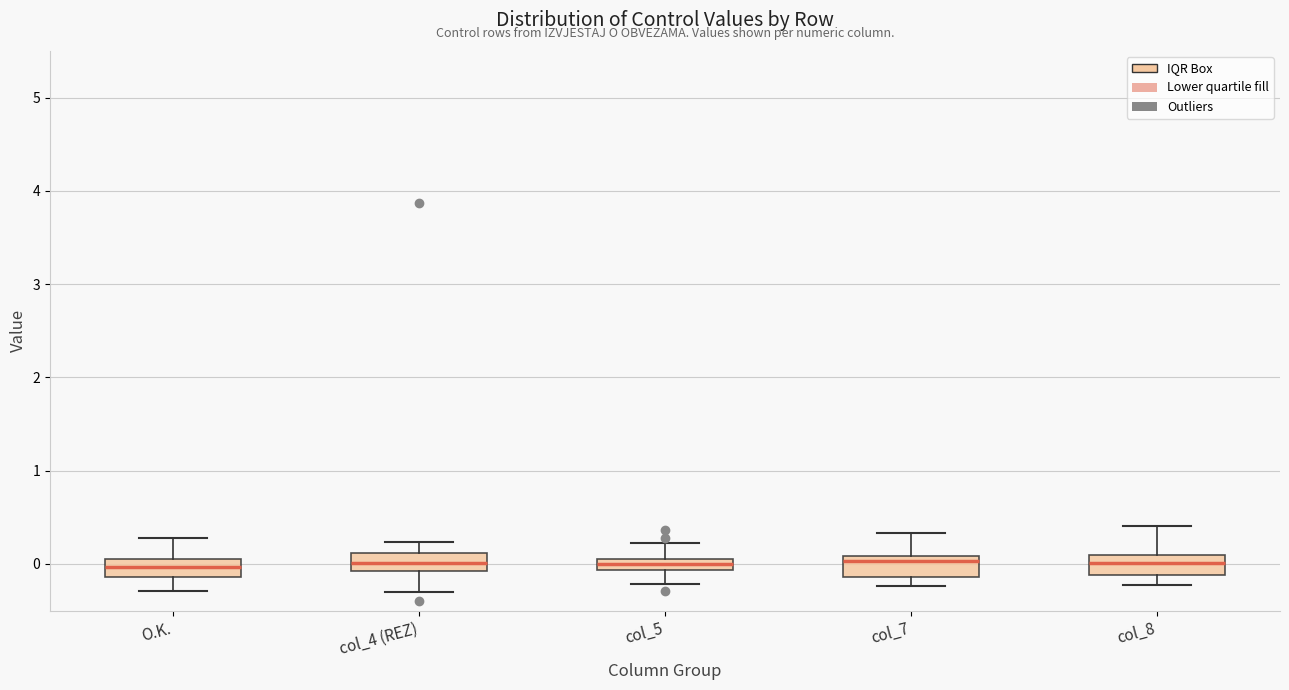

Where is the lower edge of the box for col_7 on the y-axis? The values are not printed on the chart, so give them approximately, as read against the axis.

-0.1